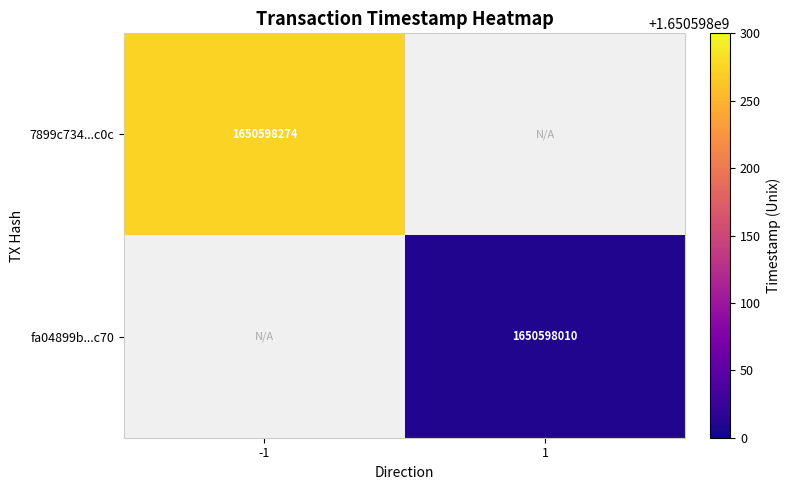

The value of fa04899b86a176491d61e885f5e205f2d64bc70 at time_stamp is 365697079. True or false?

False